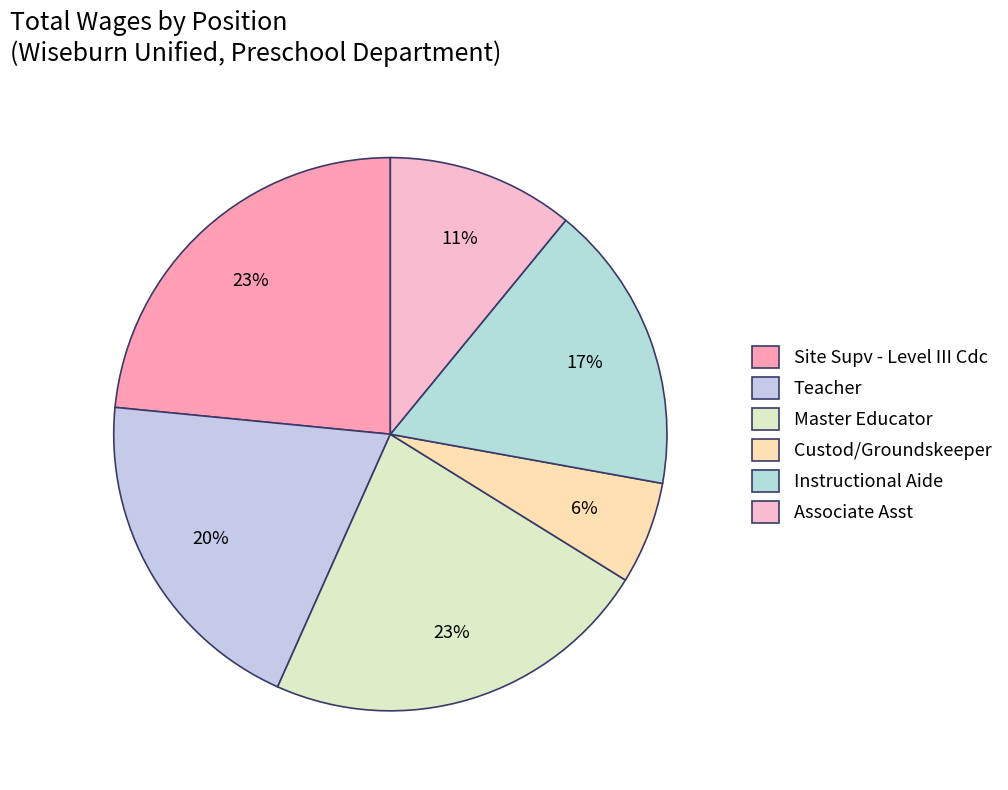

What percentage is the Master Educator slice, to the nearest percent?

23%